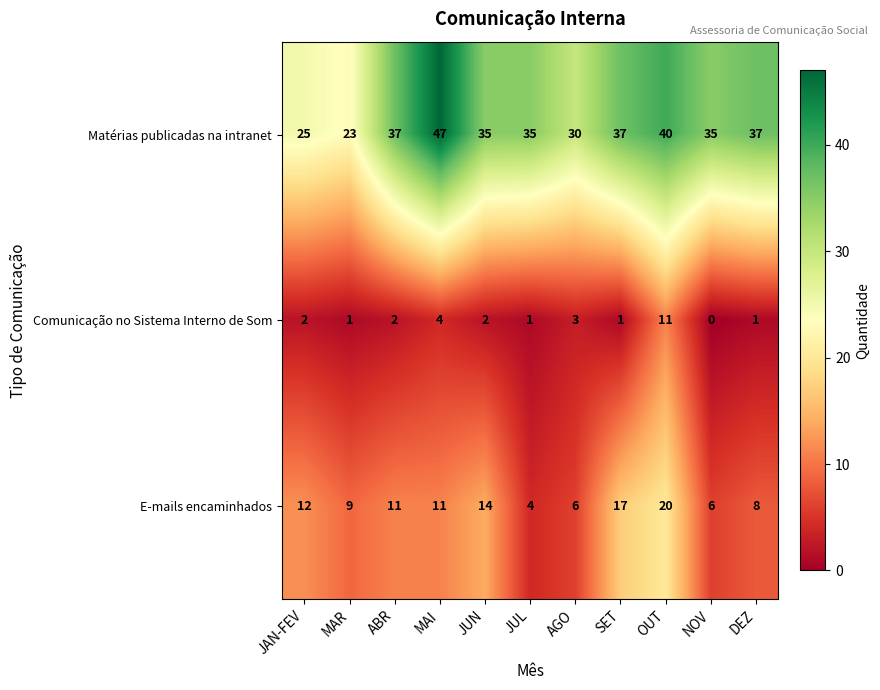

True or false: Matérias publicadas na intranet has a value of 24 at MAI.

False